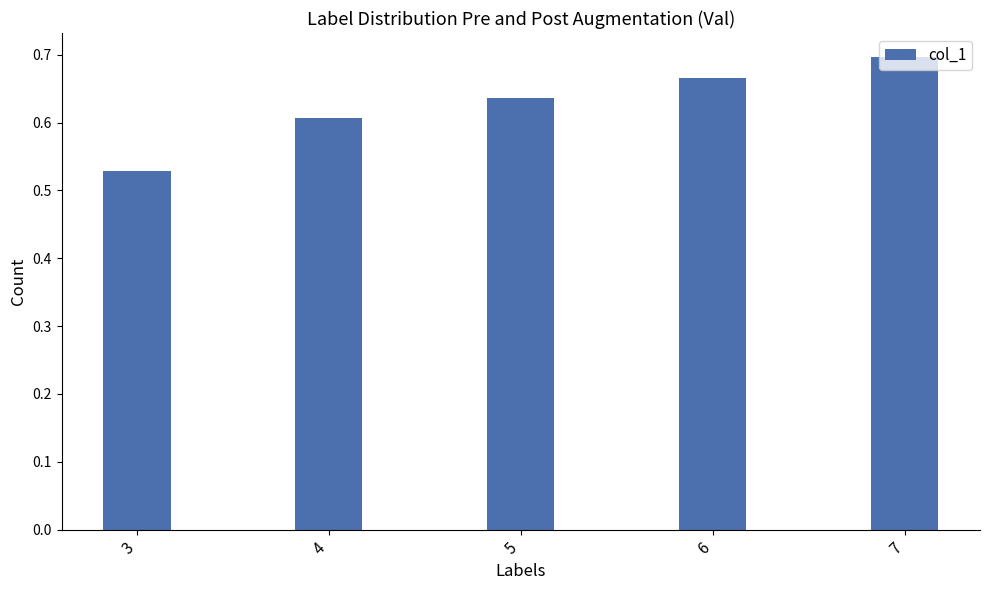

True or false: the data shows 0.2 at 5.

False